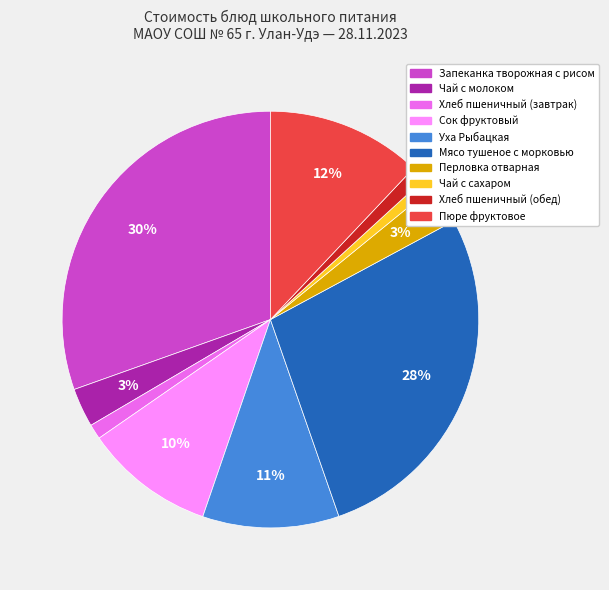

Is the sum of Сок фруктовый and Запеканка творожная с рисом greater than half?

No